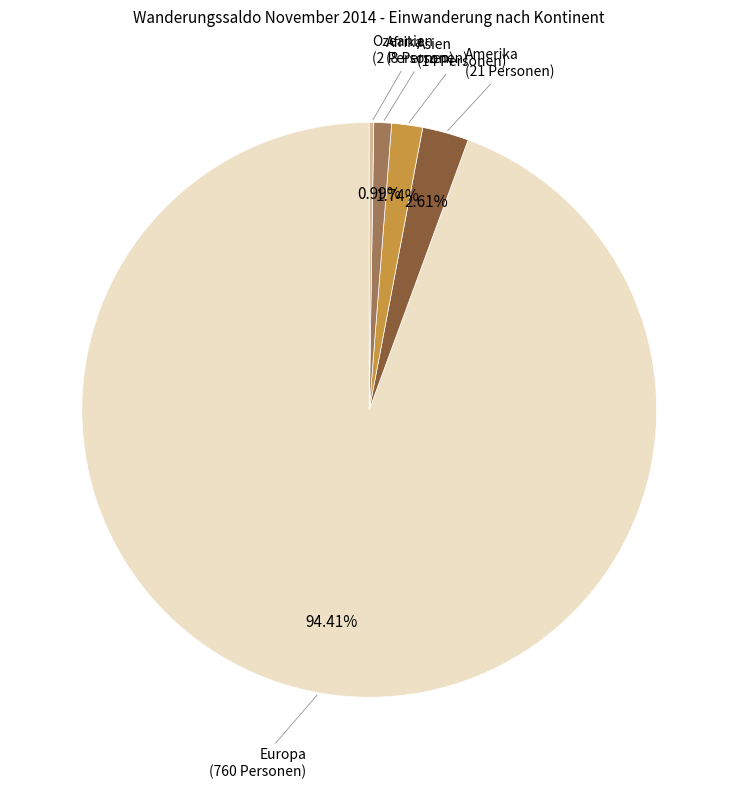

Is there a majority slice in this chart?

Yes